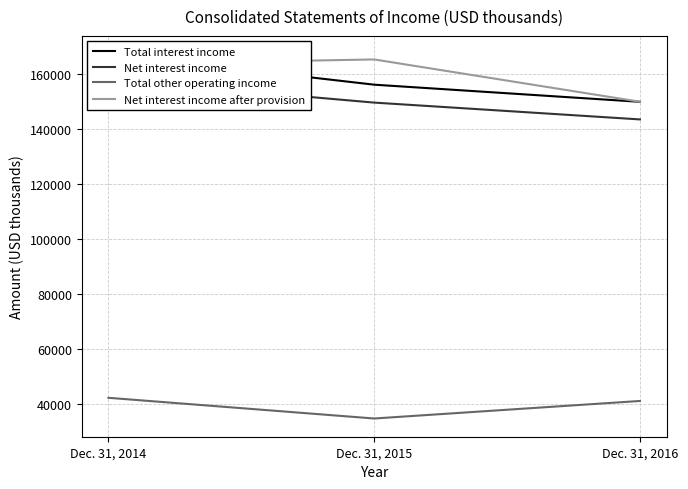

How many Net interest income after provision values are between 149832 and 165199?

3